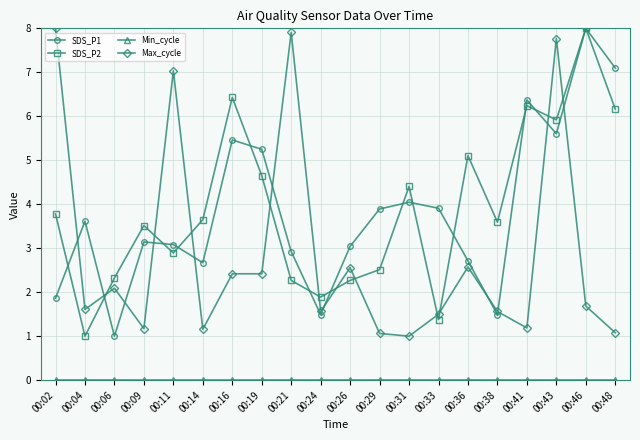

What is the value of the Max_cycle point at the 5th from the left?

7.0